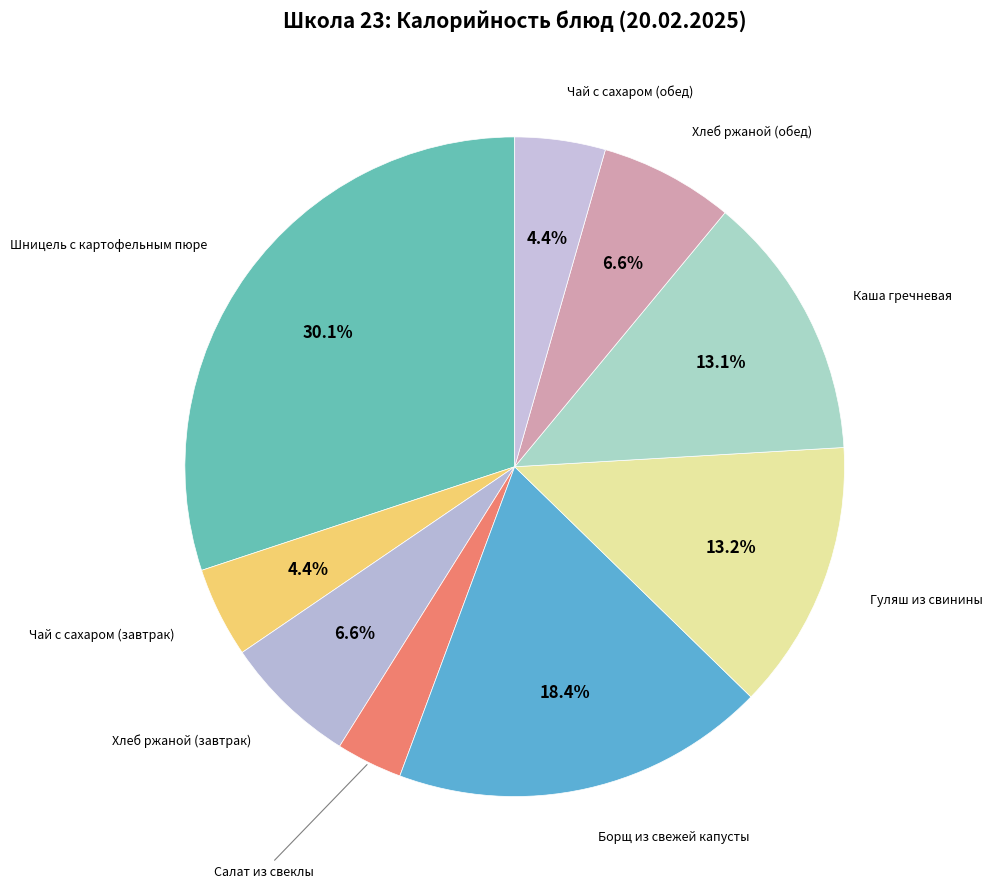

Count the number of slices in the pie.

9